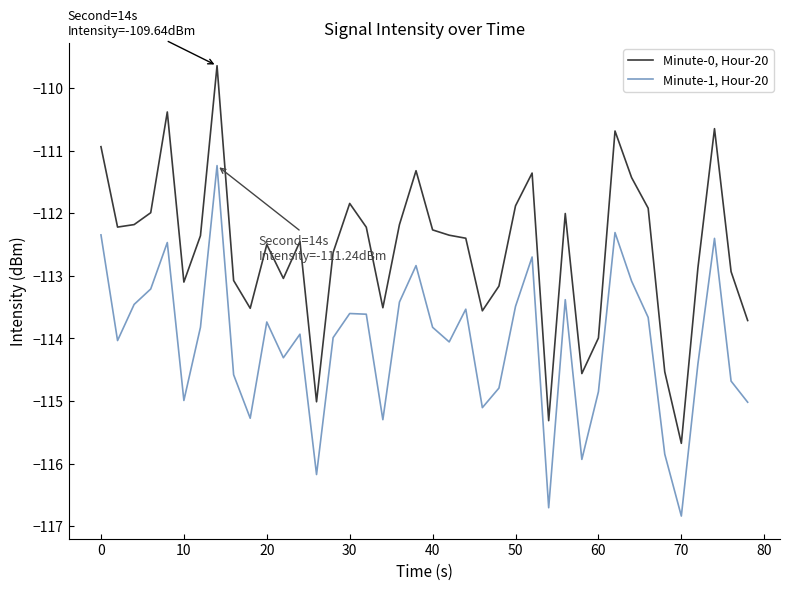

Rank the series by their average value, from lowest to highest.

Minute-1, Hour-20, Minute-0, Hour-20